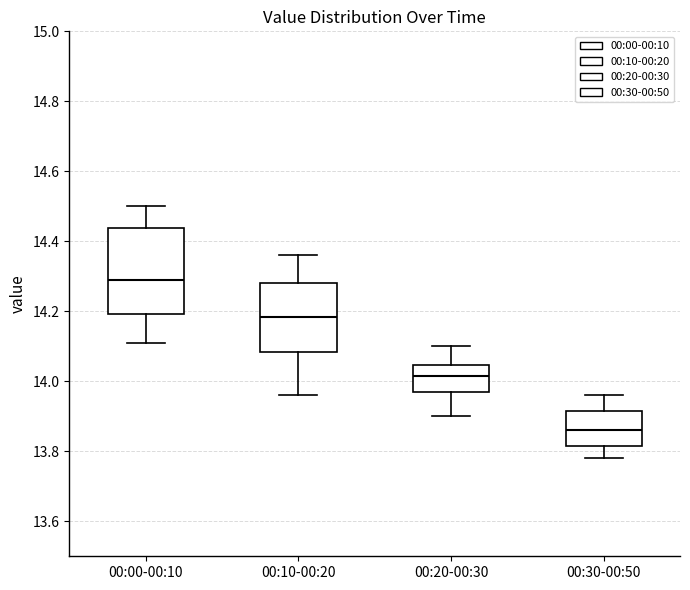

Comparing the boxes themselves (not the whiskers), which one is the tallest?

00:00-00:10